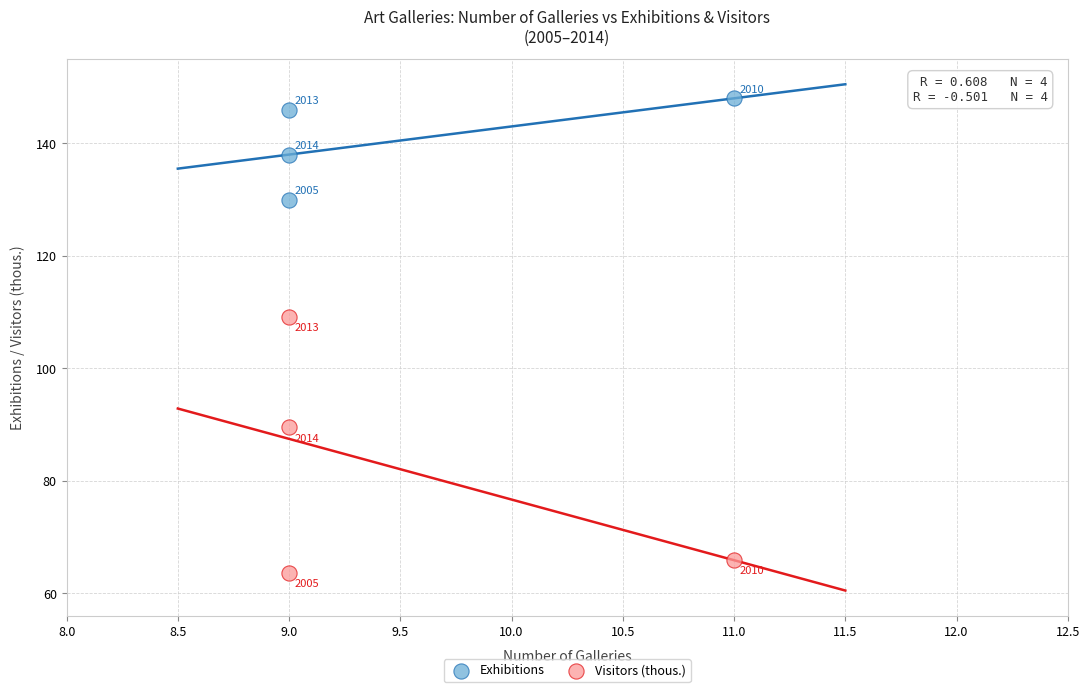

Which series reaches the minimum Y coordinate?

Visitors (thous.)